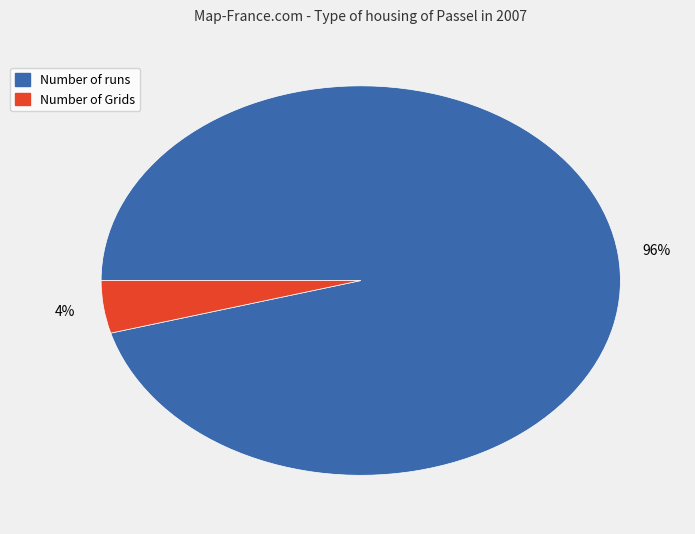

Is it true that Number of Grids is 4% of the pie?

True